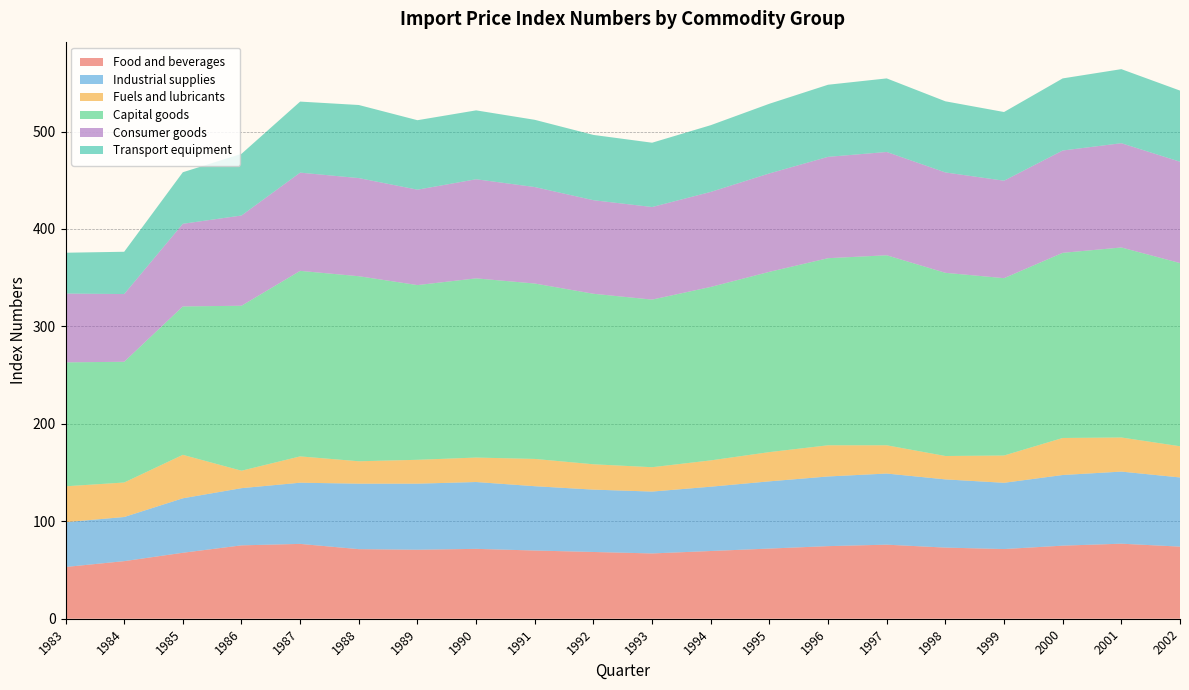

Reading right to left, list all the values displayed in this chart.

Food and beverages: 2002-06-01=74.0	2001-06-01=77.0	2000-06-01=75.0	1999-06-01=71.5	1998-06-01=73.0	1997-06-01=76.0	1996-06-01=74.5	1995-06-01=72.0	1994-06-01=69.5	1993-06-01=67.0	1992-06-01=68.5	1991-06-01=70.0	1990-06-01=71.7	1989-06-01=70.8	1988-06-01=71.4	1987-06-01=76.8	1986-06-01=75.3	1985-06-01=67.7	1984-06-01=59.1	1983-06-01=53.1
Industrial supplies: 2002-06-01=71.0	2001-06-01=74.0	2000-06-01=72.5	1999-06-01=68.0	1998-06-01=70.0	1997-06-01=73.0	1996-06-01=71.5	1995-06-01=69.0	1994-06-01=66.0	1993-06-01=63.5	1992-06-01=64.0	1991-06-01=66.0	1990-06-01=68.6	1989-06-01=67.8	1988-06-01=67.2	1987-06-01=62.8	1986-06-01=58.7	1985-06-01=55.9	1984-06-01=45.3	1983-06-01=46.0
Fuels and lubricants: 2002-06-01=32.0	2001-06-01=35.0	2000-06-01=38.0	1999-06-01=28.0	1998-06-01=24.0	1997-06-01=29.0	1996-06-01=32.0	1995-06-01=30.0	1994-06-01=27.0	1993-06-01=25.0	1992-06-01=26.0	1991-06-01=28.0	1990-06-01=25.1	1989-06-01=24.5	1988-06-01=23.0	1987-06-01=27.0	1986-06-01=17.9	1985-06-01=44.6	1984-06-01=35.4	1983-06-01=36.8
Capital goods: 2002-06-01=188.0	2001-06-01=195.0	2000-06-01=190.0	1999-06-01=182.0	1998-06-01=188.0	1997-06-01=195.0	1996-06-01=192.0	1995-06-01=185.0	1994-06-01=178.0	1993-06-01=172.0	1992-06-01=175.0	1991-06-01=180.0	1990-06-01=183.9	1989-06-01=179.3	1988-06-01=189.9	1987-06-01=190.4	1986-06-01=169.3	1985-06-01=152.3	1984-06-01=123.9	1983-06-01=127.2
Consumer goods: 2002-06-01=104.0	2001-06-01=107.0	2000-06-01=105.0	1999-06-01=100.0	1998-06-01=103.0	1997-06-01=106.0	1996-06-01=104.0	1995-06-01=101.0	1994-06-01=97.5	1993-06-01=95.0	1992-06-01=96.0	1991-06-01=99.0	1990-06-01=101.7	1989-06-01=97.9	1988-06-01=100.7	1987-06-01=100.8	1986-06-01=92.6	1985-06-01=84.8	1984-06-01=69.5	1983-06-01=70.6
Transport equipment: 2002-06-01=73.0	2001-06-01=76.0	2000-06-01=74.0	1999-06-01=70.5	1998-06-01=73.0	1997-06-01=75.5	1996-06-01=74.0	1995-06-01=71.5	1994-06-01=68.5	1993-06-01=66.0	1992-06-01=67.0	1991-06-01=69.0	1990-06-01=70.7	1989-06-01=71.3	1988-06-01=75.0	1987-06-01=72.9	1986-06-01=63.3	1985-06-01=52.9	1984-06-01=43.4	1983-06-01=41.9